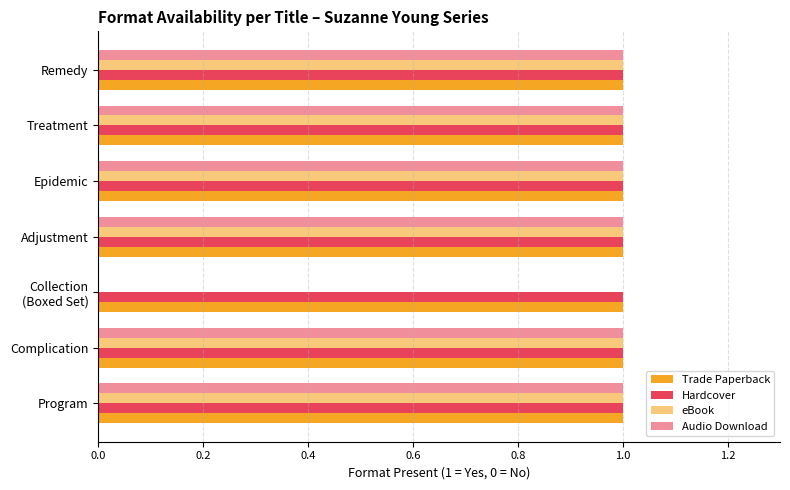

How many series are shown in this chart?

4